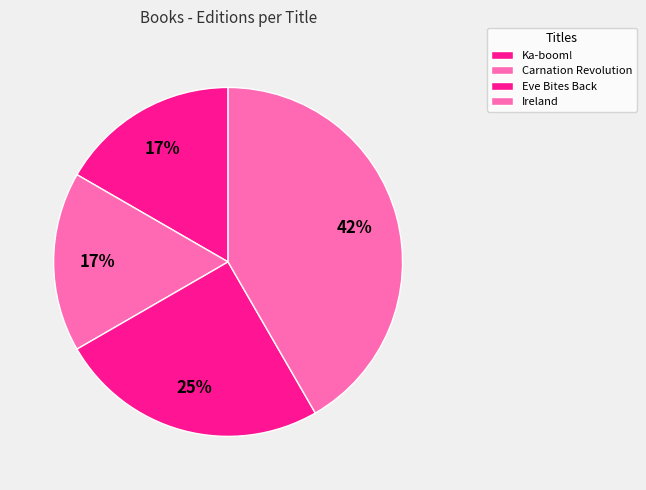

How many slices are in this pie chart?

4